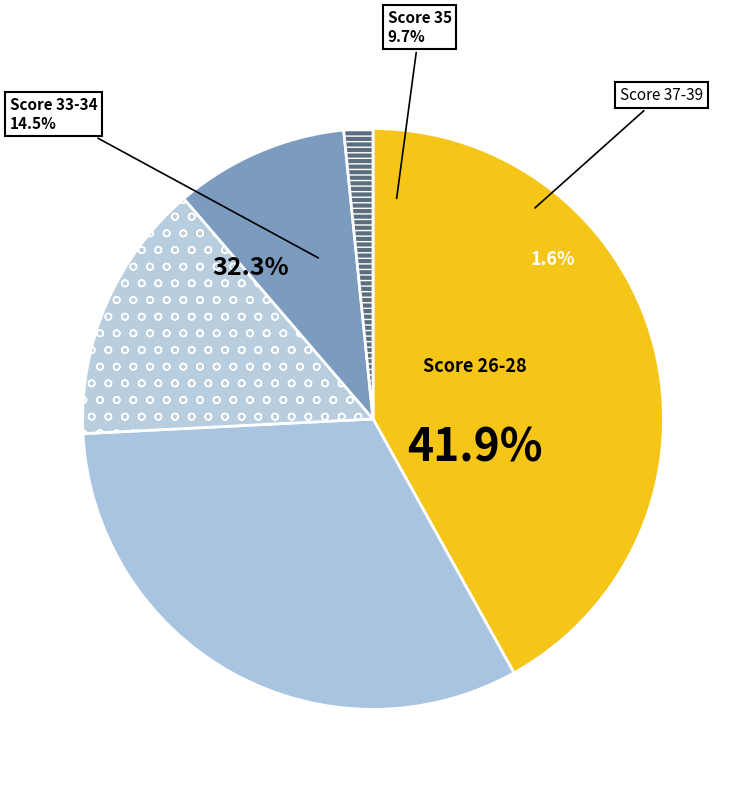

Approximately how many times larger is the value at Score 33-34 compared to Score 31-32?

0.5